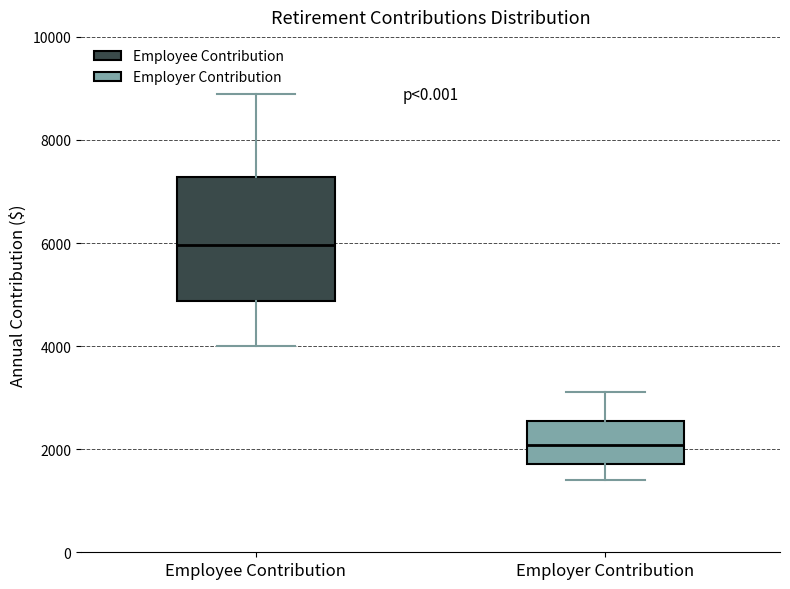

Reading left to right, read every box against the y-axis: the position of its median line, the range the box covers, and the ends of its whiskers. The values are not printed on the chart, so give them approximately, as read against the axis.

Employee Contribution: median 6000, box 4800 to 7200, whiskers 4000 to 8800
Employer Contribution: median 2000, box 1800 to 2600, whiskers 1400 to 3200